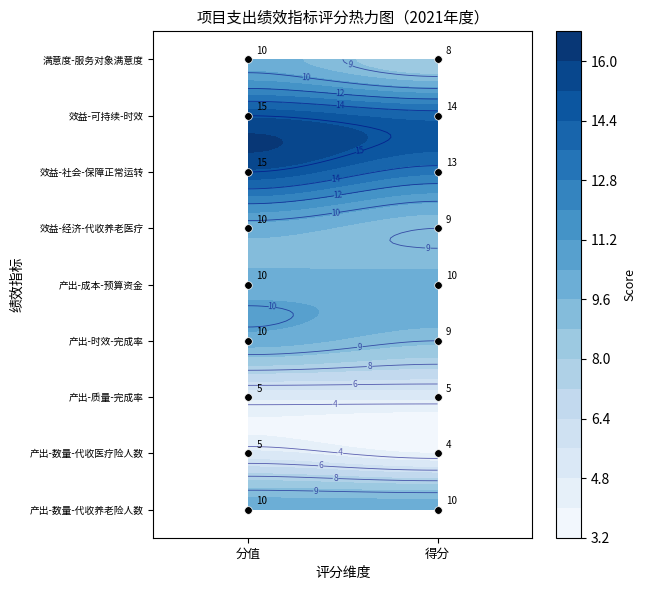

What is the lowest value of the 产出指标-时效-完成率 series?

9